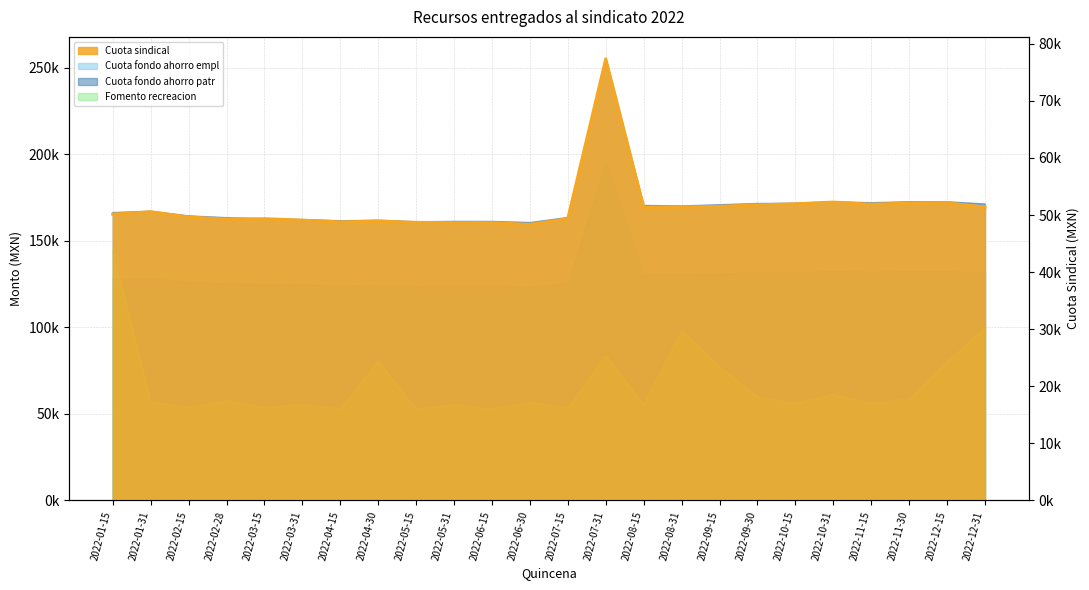

List the labels in order of Cuota fondo ahorro patr value, largest first.

2022-07-31, 2022-11-30, 2022-10-31, 2022-12-15, 2022-11-15, 2022-10-15, 2022-09-30, 2022-12-31, 2022-09-15, 2022-08-15, 2022-08-31, 2022-01-31, 2022-01-15, 2022-02-15, 2022-07-15, 2022-02-28, 2022-03-15, 2022-03-31, 2022-04-30, 2022-04-15, 2022-05-31, 2022-06-15, 2022-05-15, 2022-06-30